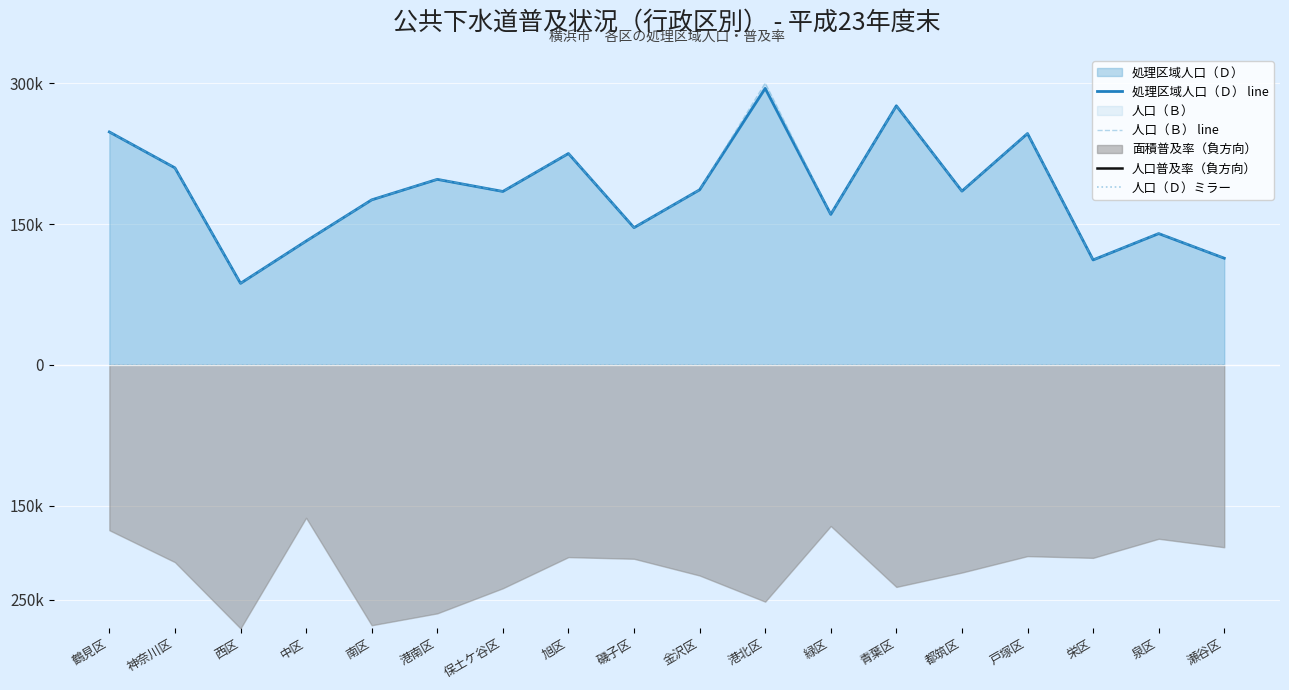

Which category has the highest value in the 処理区域人口（Ｄ） line series?

港北区